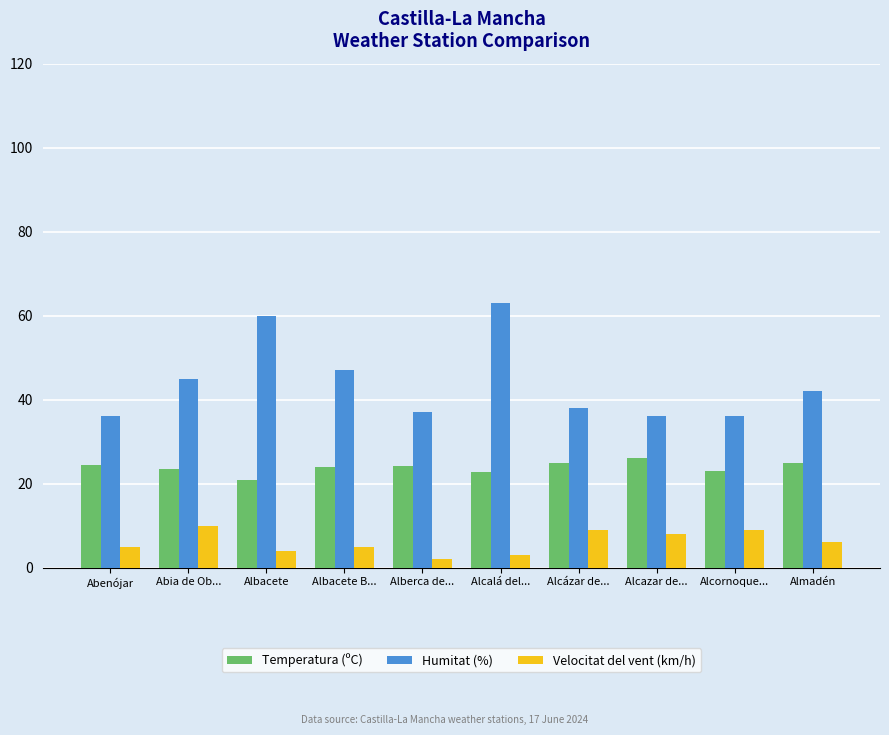

Rank the series by their maximum value, from highest to lowest.

Humitat (%), Temperatura (ºC), Velocitat del vent (km/h)